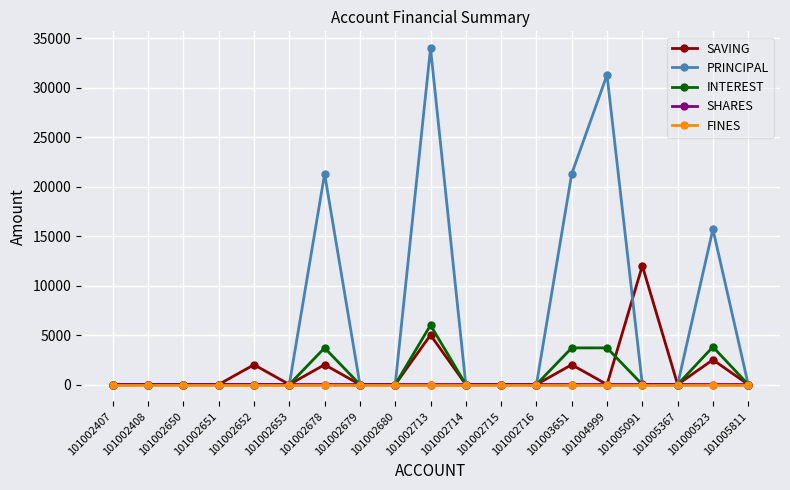

The SAVING series shows -6220 at 101002716. True or false?

False